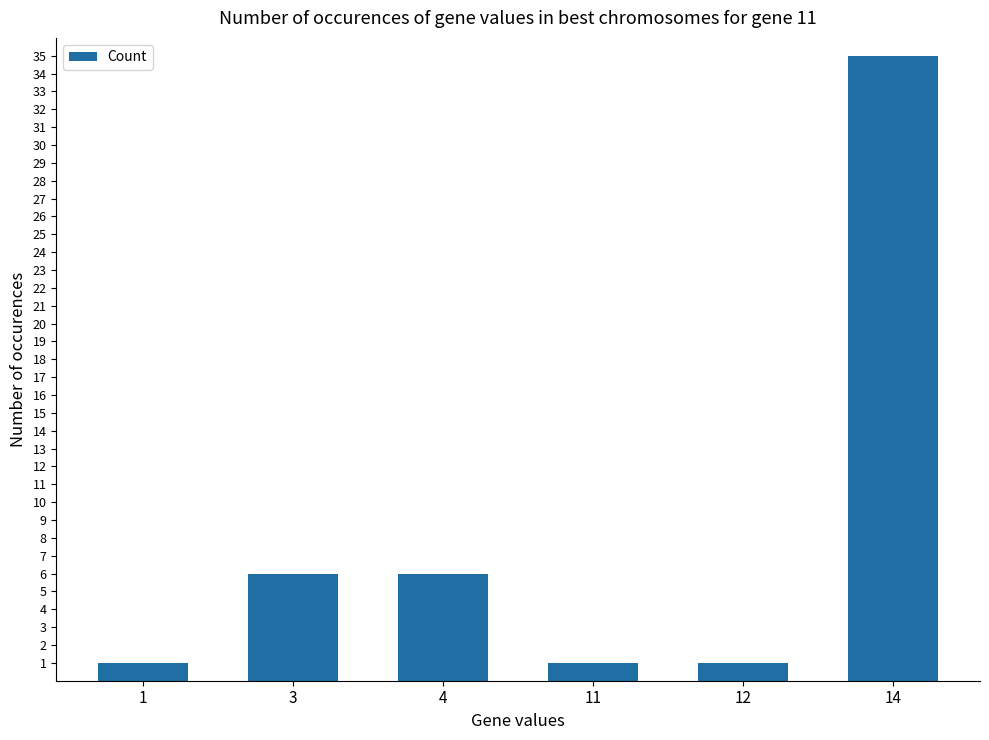

Read the value at 4.

6